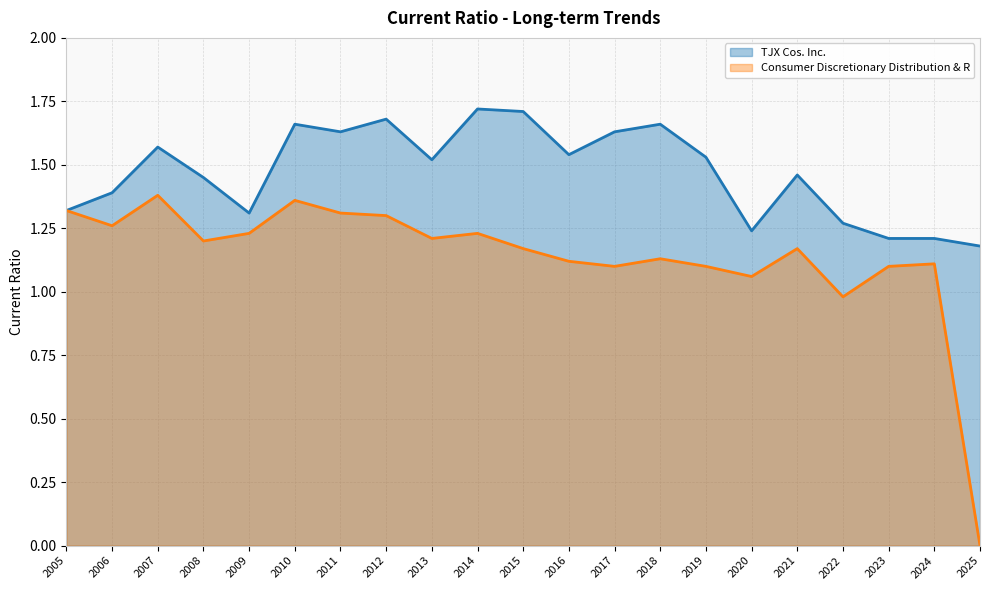

Does the chart display data point markers on the line(s)?

No